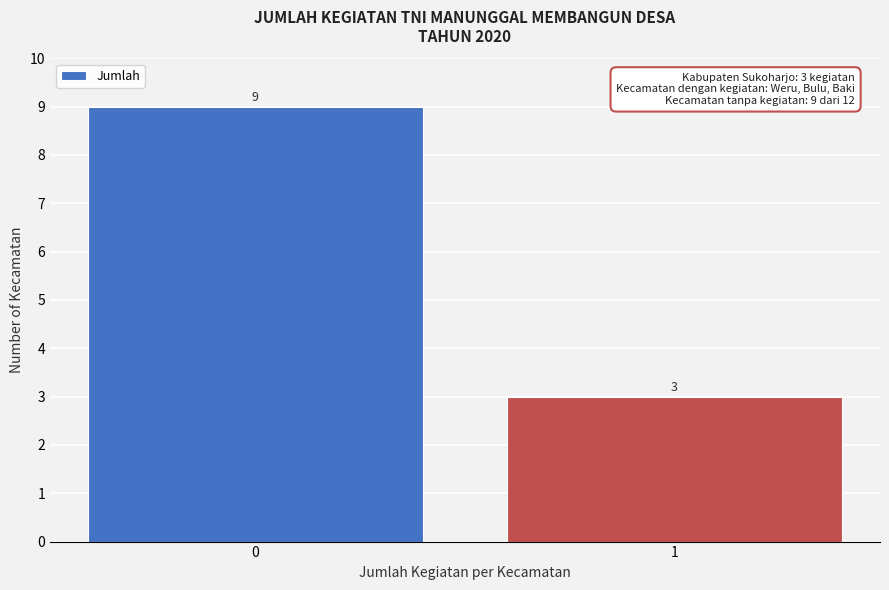

Reading left to right, what are all the values shown in this chart?

0=9	1=3